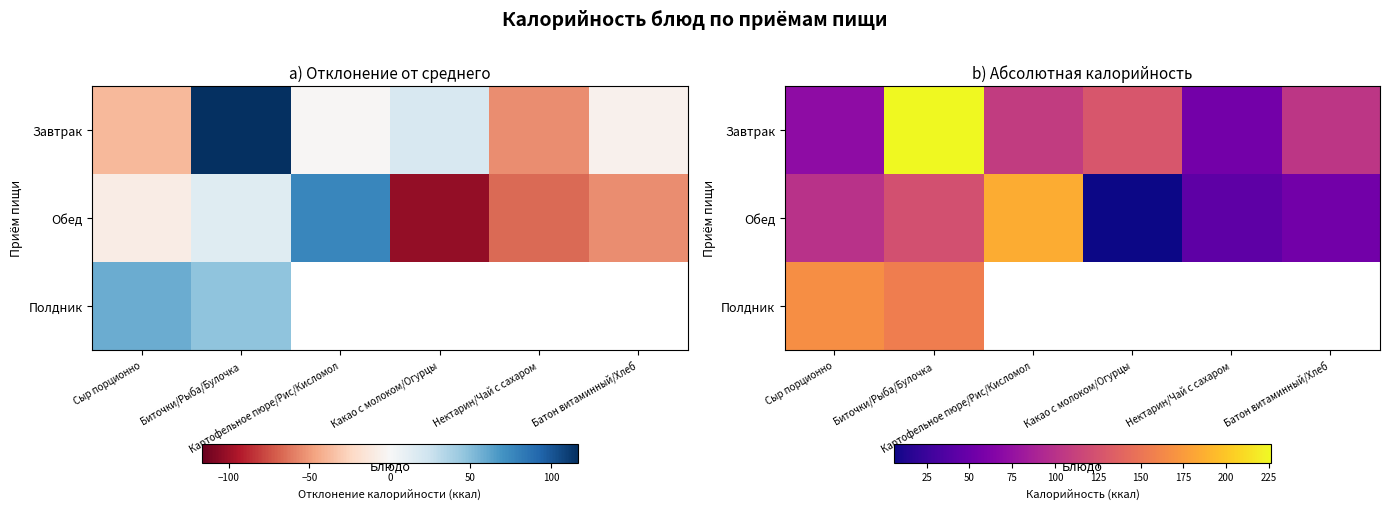

At Нектарин/Чай с сахаром, list the series in order from largest to smallest.

Завтрак, Обед, Полдник